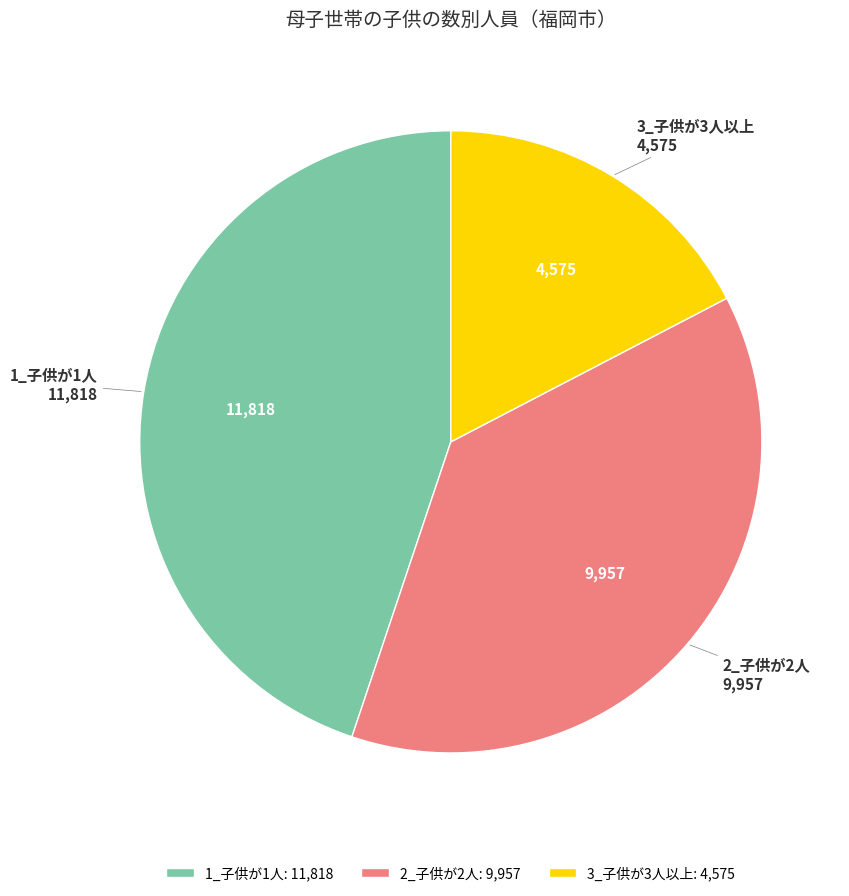

The 1_子供が1人 slice represents 52% of the pie. True or false?

False